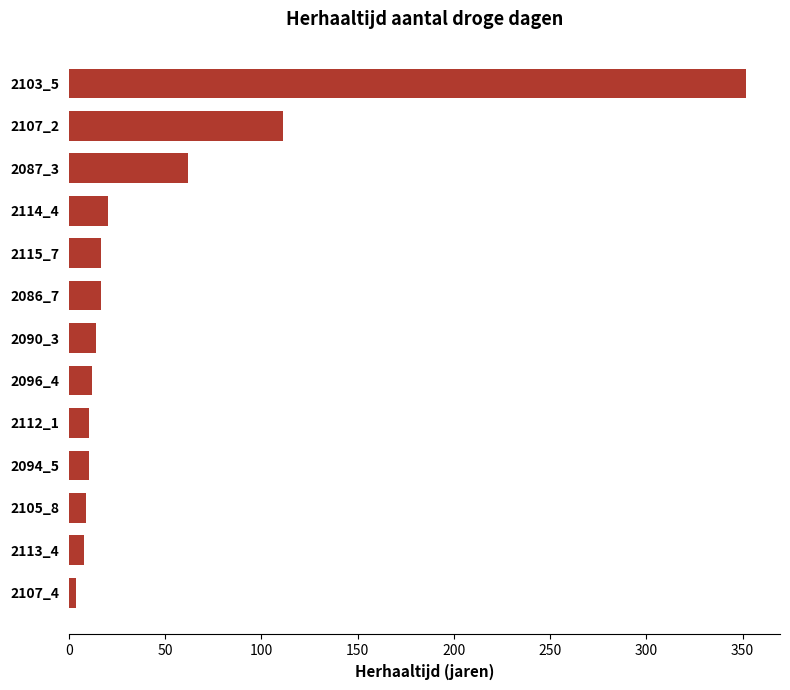

What is the sum of all values?

646.1